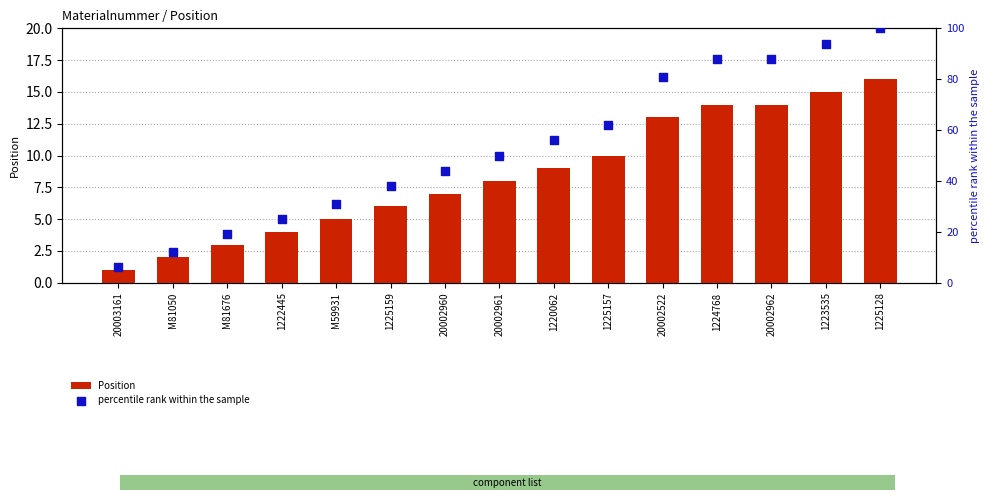

What are all the series names shown in the legend?

Position, percentile rank within the sample